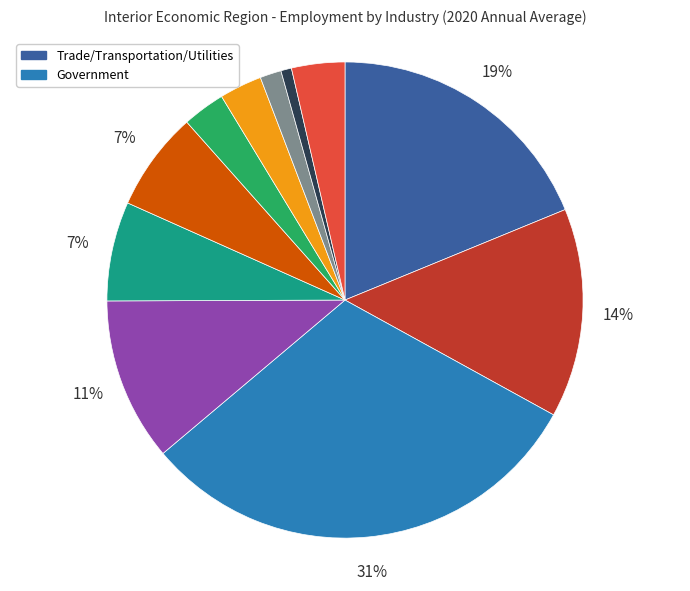

Is there any slice that represents more than half of the pie?

No